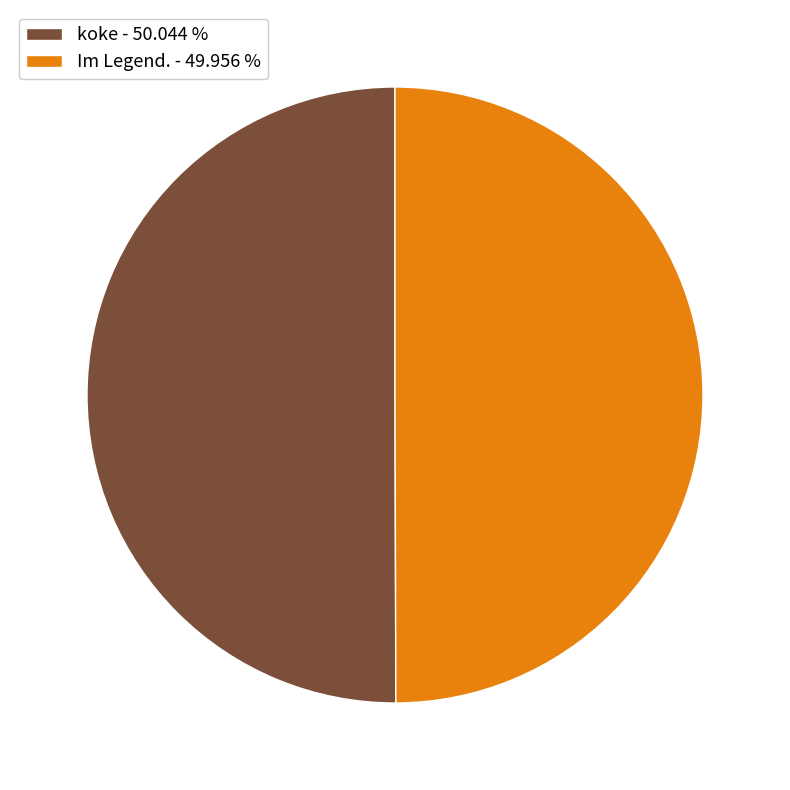

Is the sum of koke - 50.044 % and Im Legend. - 49.956 % greater than half?

Yes